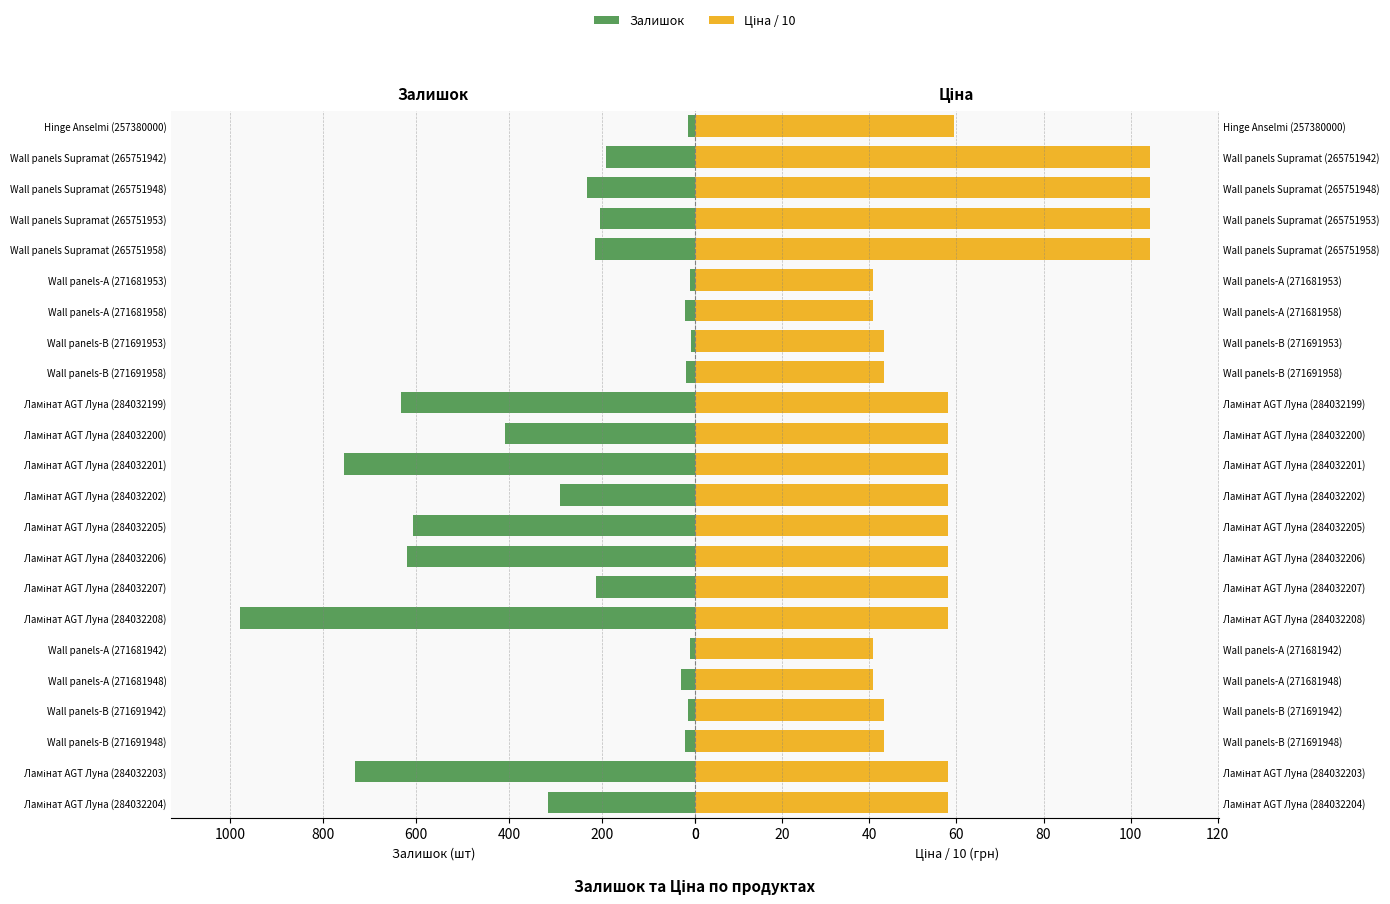

How many values in the Ціна / 10 series exceed 58?

15